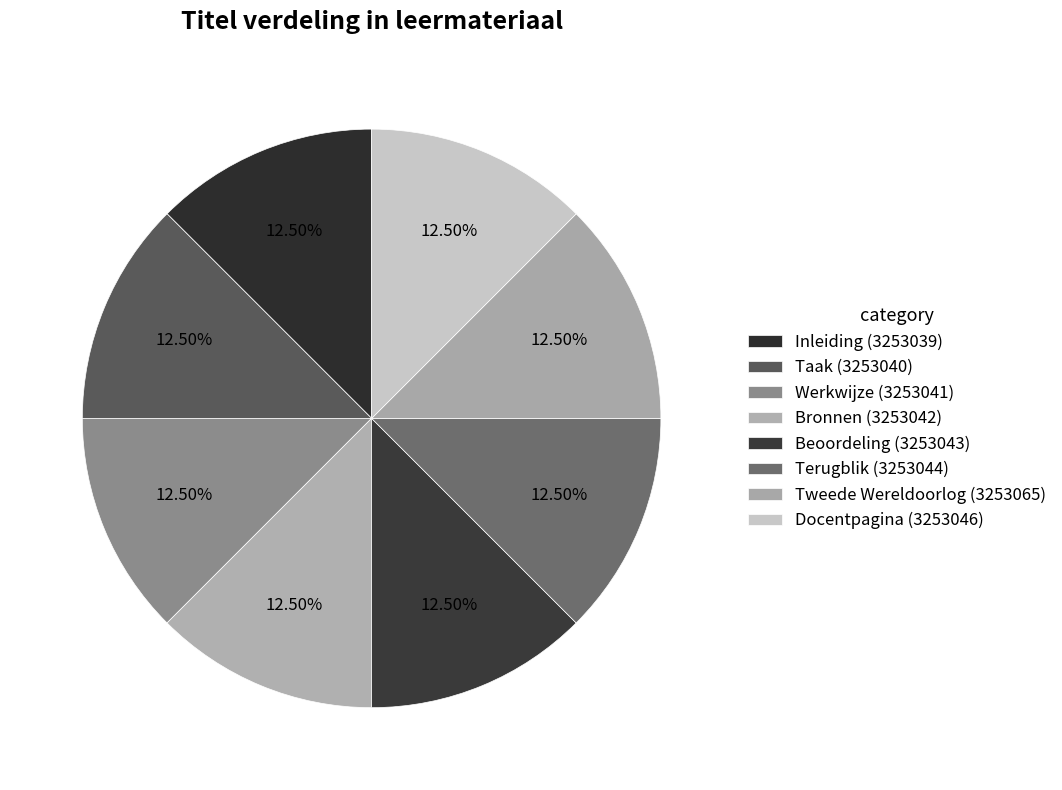

Is the sum of Werkwijze and Taak greater than half?

No